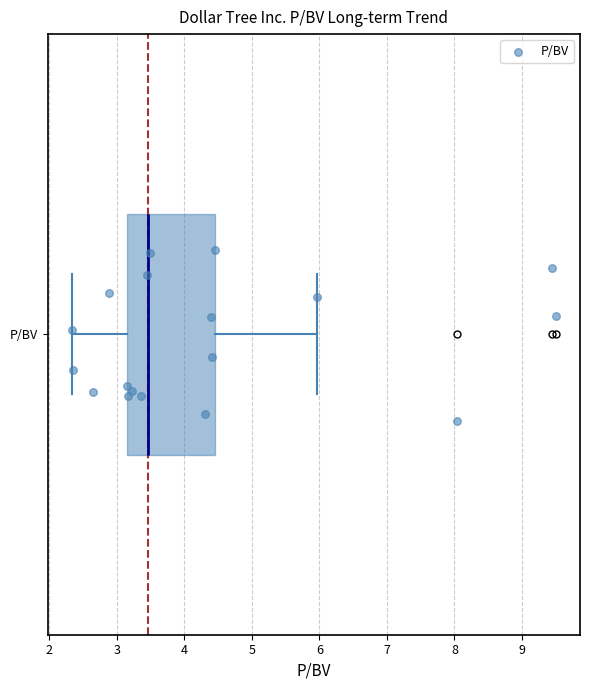

Where is the right edge of the box for P/BV on the x-axis? The values are not printed on the chart, so give them approximately, as read against the axis.

4.4